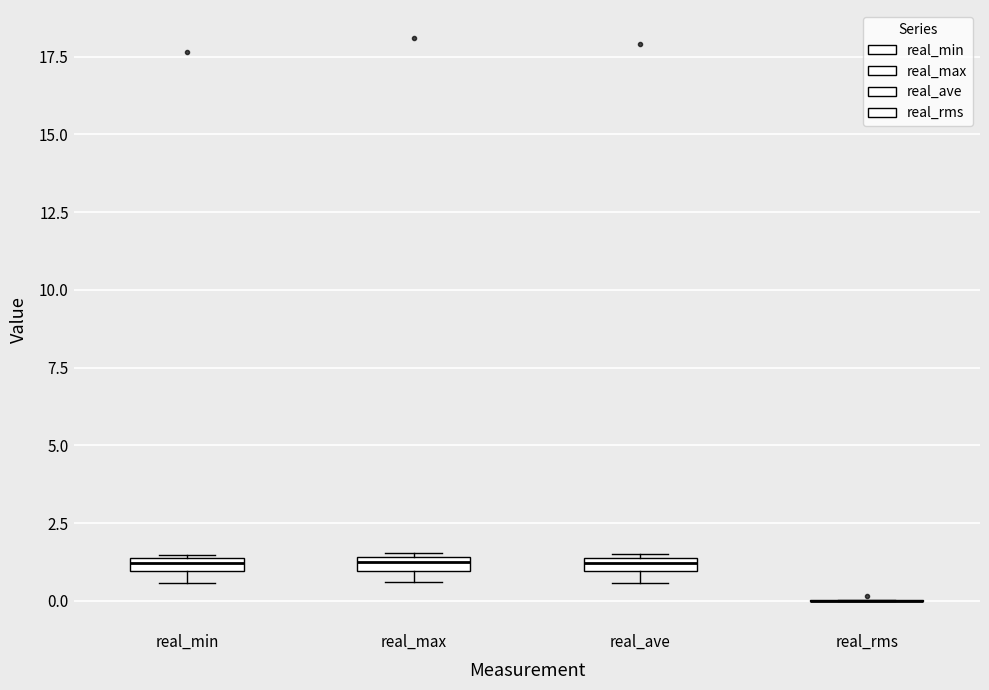

Where is the lower edge of the box for real_min on the y-axis? The values are not printed on the chart, so give them approximately, as read against the axis.

1.0